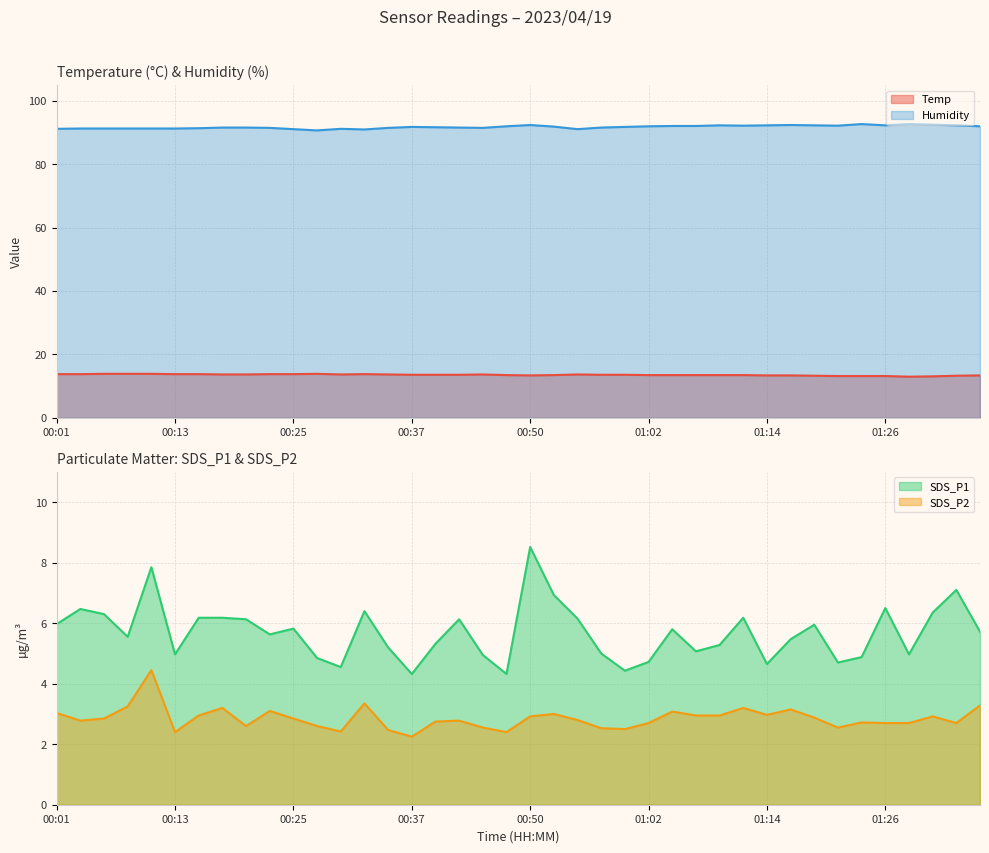

Where is the first local maximum for SDS_P2?

00:11